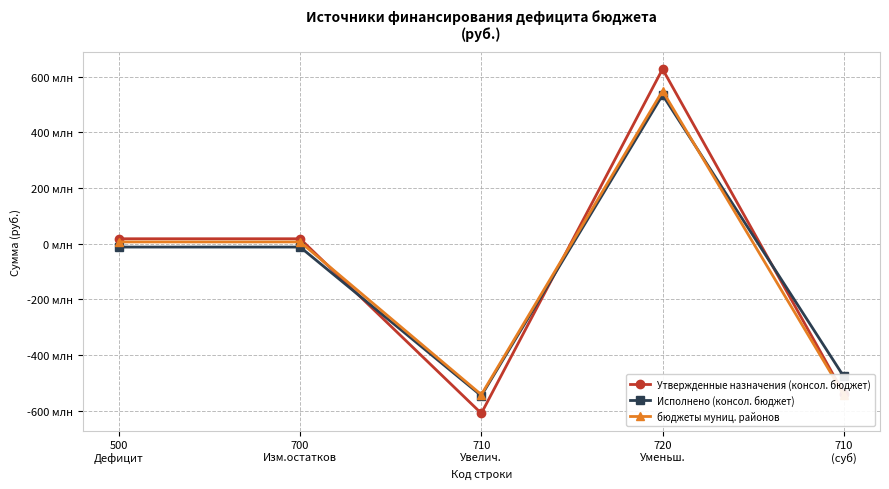

At 500
Дефицит, list the series in order from largest to smallest.

Утвержденные назначения (консол. бюджет), бюджеты муниц. районов, Исполнено (консол. бюджет)